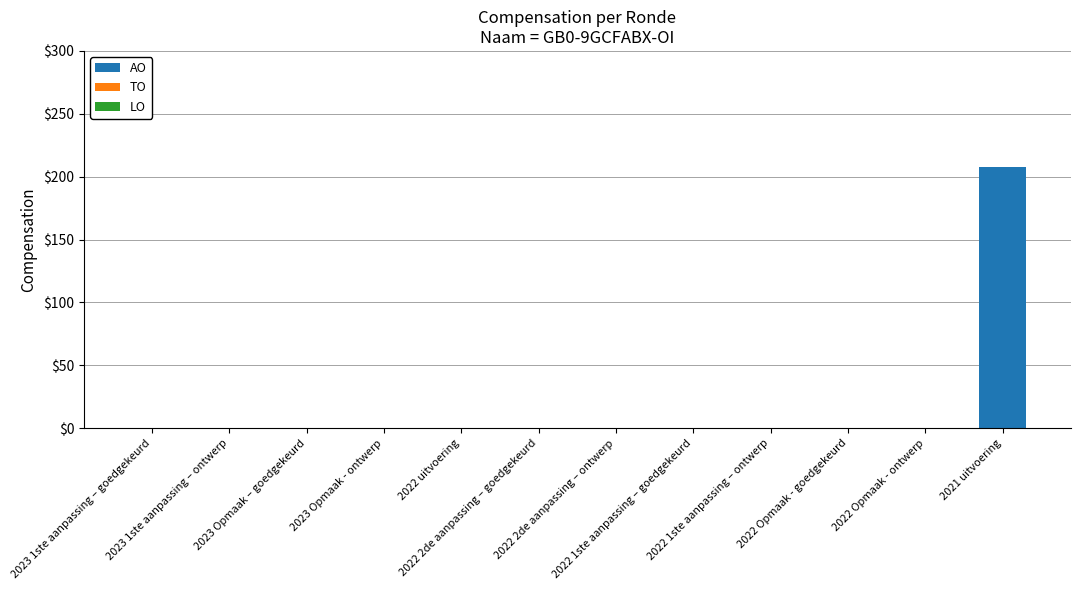

Are the bars horizontal?

No